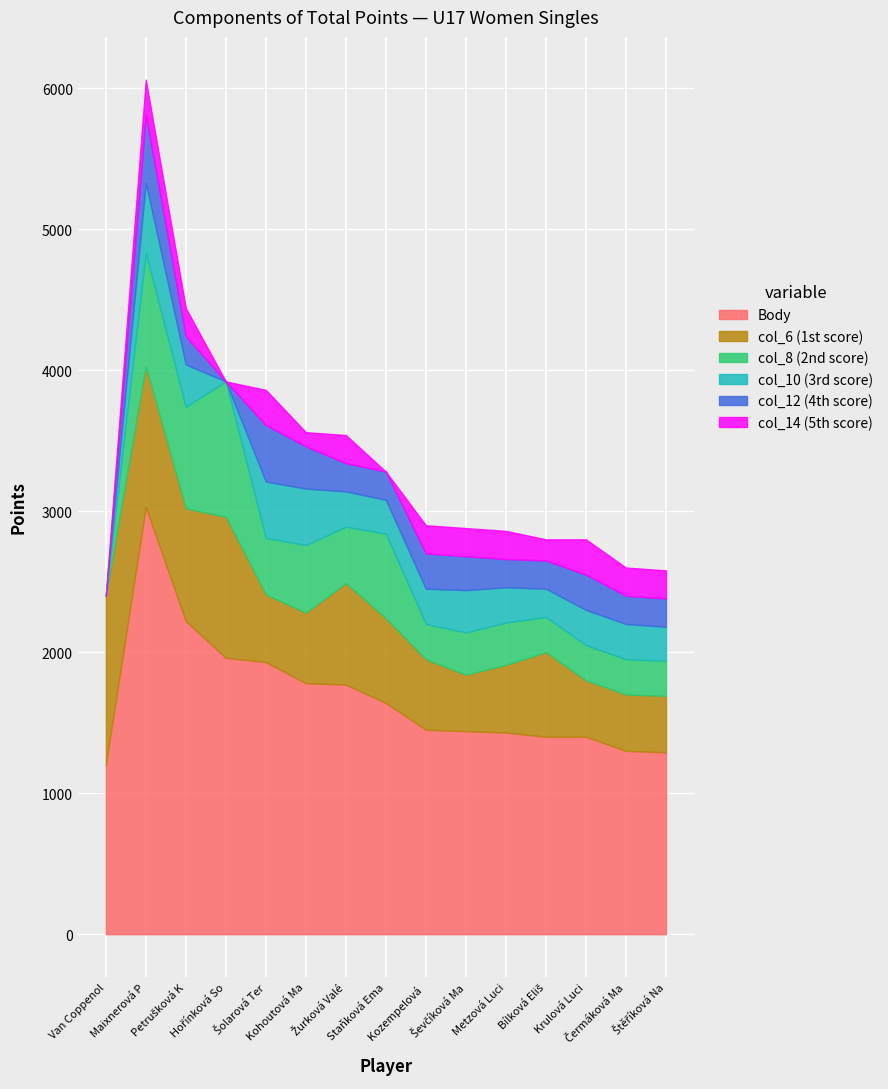

Is the value of Body at Krulová Lucie greater than the value of col_12 (4th score) at Šolarová Tereza?

Yes